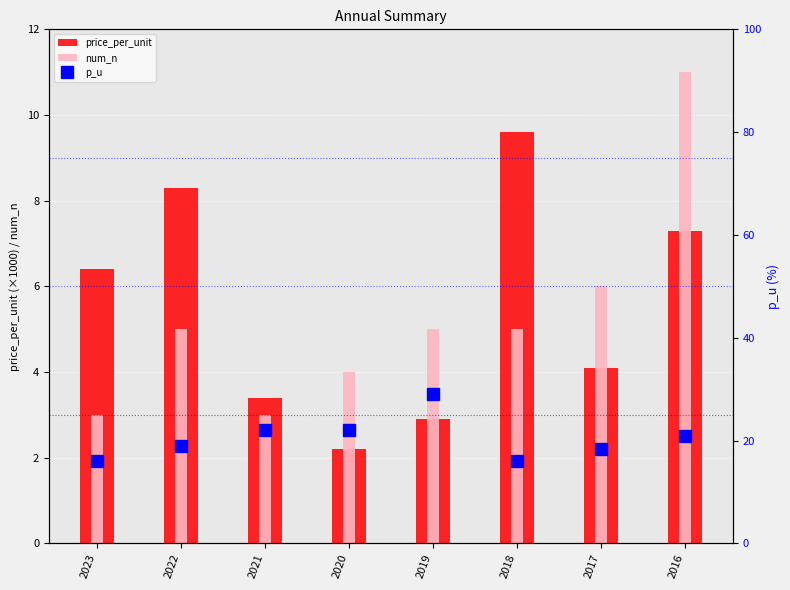

Is it true that p_u equals 15.5 at 2019?

False